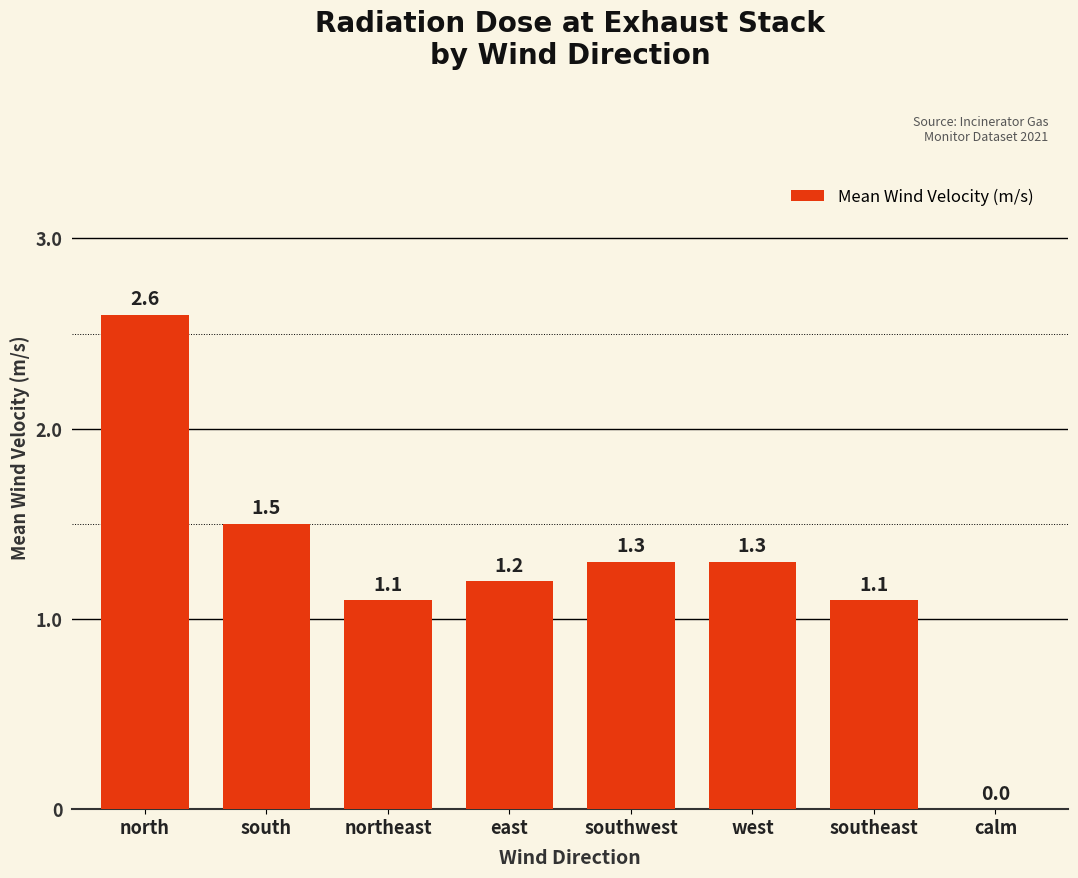

Reading right to left, what are all the values shown in this chart?

0.0	1.1	1.3	1.3	1.2	1.1	1.5	2.6